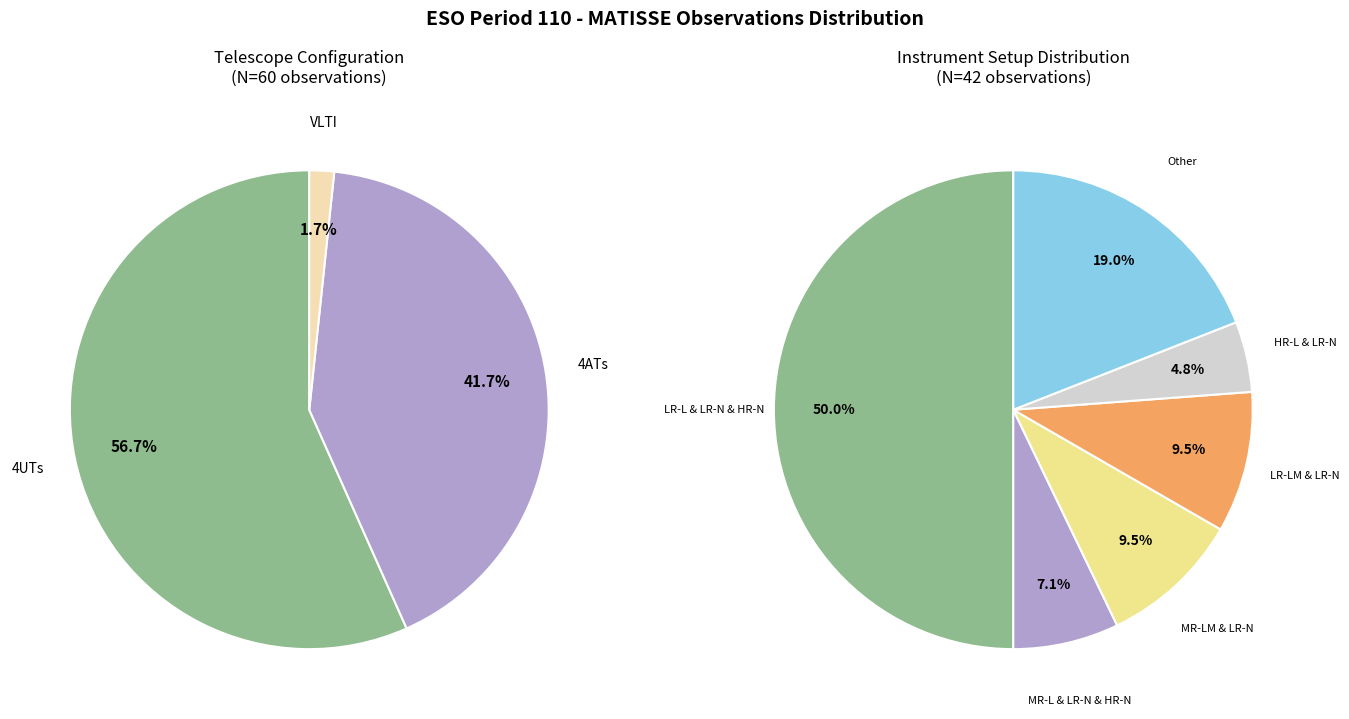

What is the majority slice?

4UTs